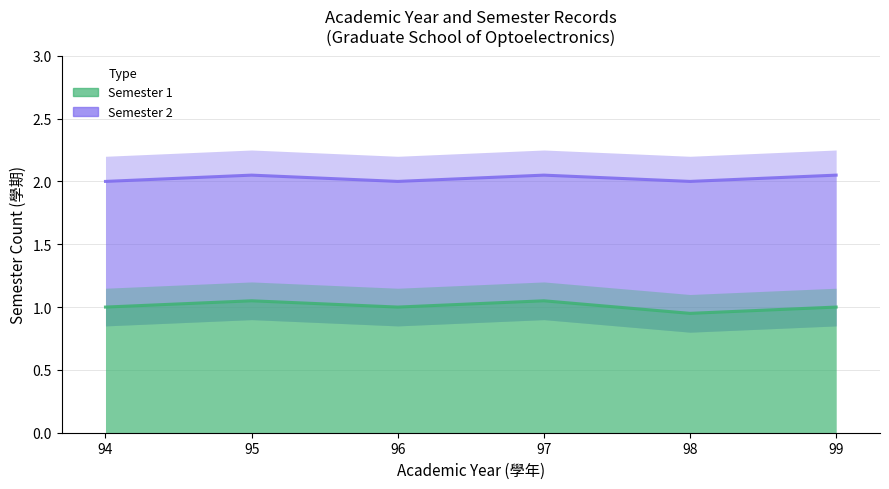

In Semester 1, how many points are higher than both neighbors (excluding endpoints)?

2